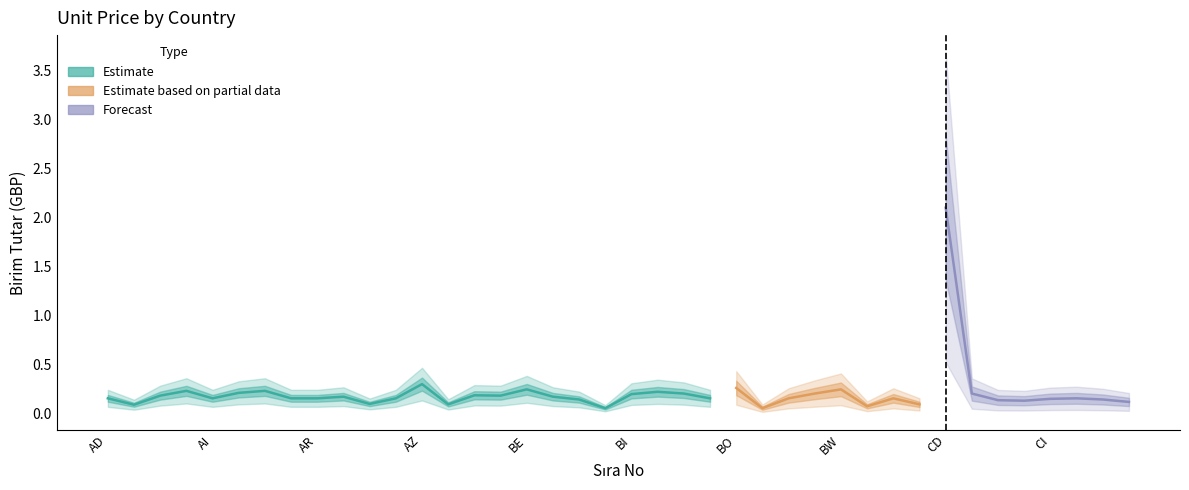

Rank the categories by value from highest to lowest.

CD, AZ, BO, BE, BW, AG, AM, BJ, AL, BM, BT, CF, BI, BB, AF, BD, AT, BF, AD, AI, AO, AR, AW, BN, BS, BZ, CK, CI, BG, CL, CG, CH, CM, AU, BA, CA, AE, BY, BR, BH